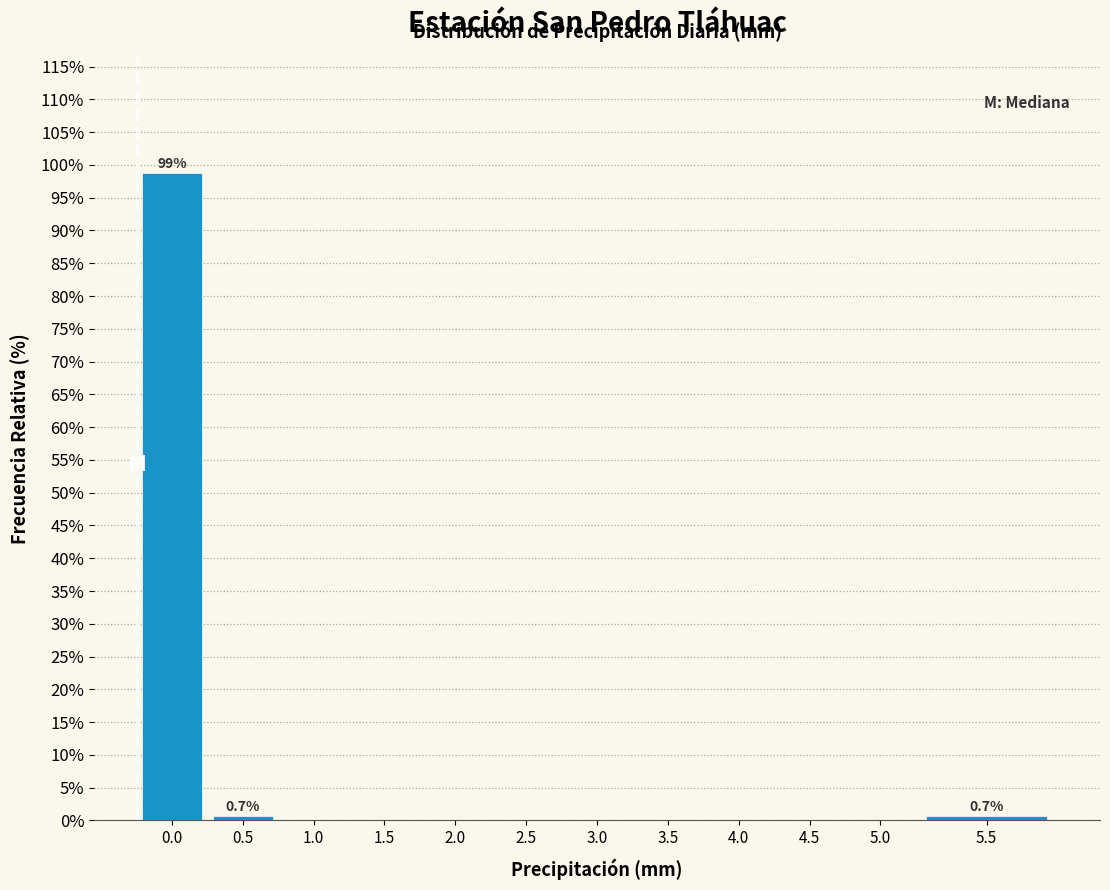

Reading left to right, what are all the values shown in this chart?

0.0=98.7	0.5=0.7	1.0=0.0	1.5=0.0	2.0=0.0	2.5=0.0	3.0=0.0	3.5=0.0	4.0=0.0	4.5=0.0	5.0=0.0	5.5=0.7